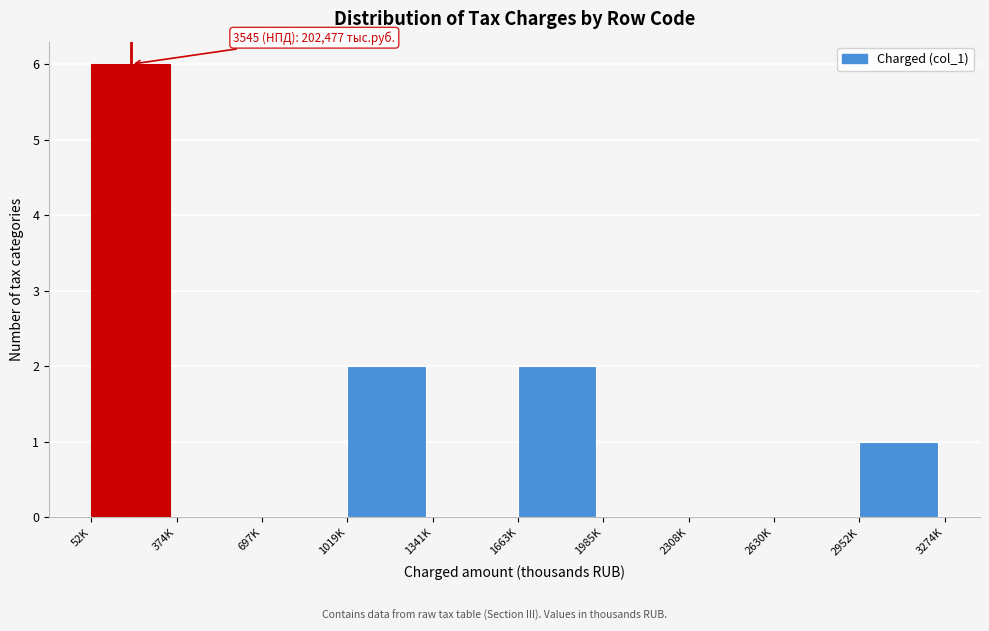

Reading left to right, what are all the values shown in this chart?

52K=6	374K=0	697K=0	1019K=2	1341K=0	1663K=2	1985K=0	2308K=0	2630K=0	2952K=1